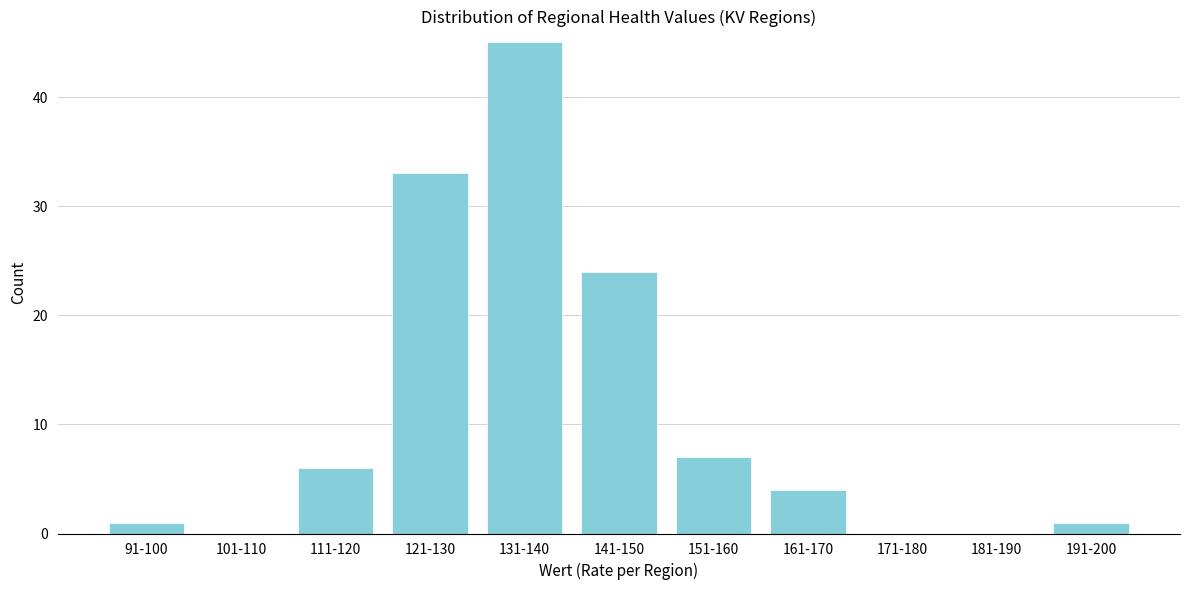

Reading right to left, list all the values displayed in this chart.

191-200=1	181-190=0	171-180=0	161-170=4	151-160=7	141-150=24	131-140=45	121-130=33	111-120=6	101-110=0	91-100=1